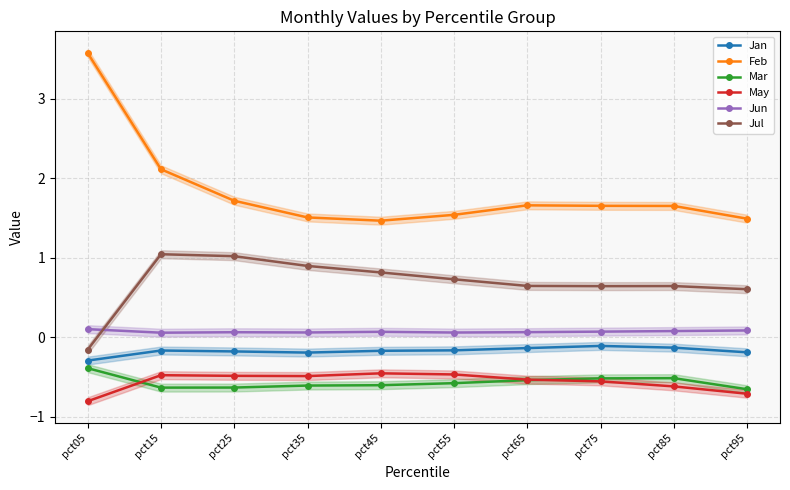

Reading left to right, transcribe all the data shown in this chart.

Jan: pct05=-0.3	pct15=-0.2	pct25=-0.2	pct35=-0.2	pct45=-0.2	pct55=-0.2	pct65=-0.1	pct75=-0.1	pct85=-0.1	pct95=-0.2
Feb: pct05=3.6	pct15=2.1	pct25=1.7	pct35=1.5	pct45=1.5	pct55=1.5	pct65=1.7	pct75=1.7	pct85=1.7	pct95=1.5
Mar: pct05=-0.4	pct15=-0.6	pct25=-0.6	pct35=-0.6	pct45=-0.6	pct55=-0.6	pct65=-0.5	pct75=-0.5	pct85=-0.5	pct95=-0.7
May: pct05=-0.8	pct15=-0.5	pct25=-0.5	pct35=-0.5	pct45=-0.5	pct55=-0.5	pct65=-0.5	pct75=-0.6	pct85=-0.6	pct95=-0.7
Jun: pct05=0.1	pct15=0.1	pct25=0.1	pct35=0.1	pct45=0.1	pct55=0.1	pct65=0.1	pct75=0.1	pct85=0.1	pct95=0.1
Jul: pct05=-0.2	pct15=1.0	pct25=1.0	pct35=0.9	pct45=0.8	pct55=0.7	pct65=0.6	pct75=0.6	pct85=0.6	pct95=0.6